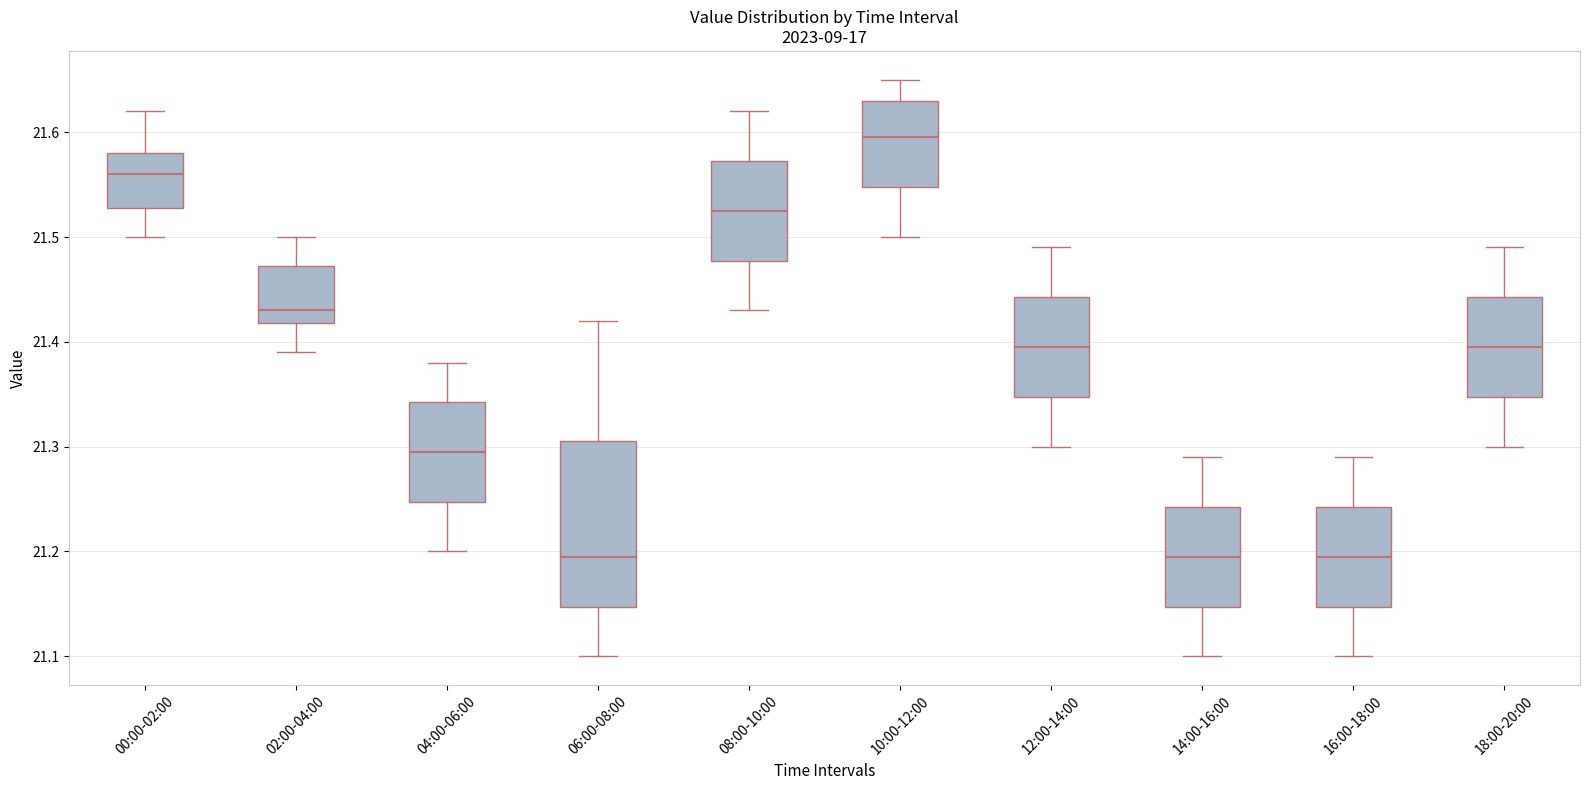

Reading left to right, read every box against the y-axis: the position of its median line, the range the box covers, and the ends of its whiskers. The values are not printed on the chart, so give them approximately, as read against the axis.

00:00-02:00: median 21.56, box 21.53 to 21.58, whiskers 21.50 to 21.62
02:00-04:00: median 21.43, box 21.42 to 21.47, whiskers 21.39 to 21.50
04:00-06:00: median 21.30, box 21.25 to 21.34, whiskers 21.20 to 21.38
06:00-08:00: median 21.20, box 21.15 to 21.31, whiskers 21.10 to 21.42
08:00-10:00: median 21.53, box 21.48 to 21.57, whiskers 21.43 to 21.62
10:00-12:00: median 21.60, box 21.55 to 21.63, whiskers 21.50 to 21.65
12:00-14:00: median 21.40, box 21.35 to 21.44, whiskers 21.30 to 21.49
14:00-16:00: median 21.20, box 21.15 to 21.24, whiskers 21.10 to 21.29
16:00-18:00: median 21.20, box 21.15 to 21.24, whiskers 21.10 to 21.29
18:00-20:00: median 21.40, box 21.35 to 21.44, whiskers 21.30 to 21.49